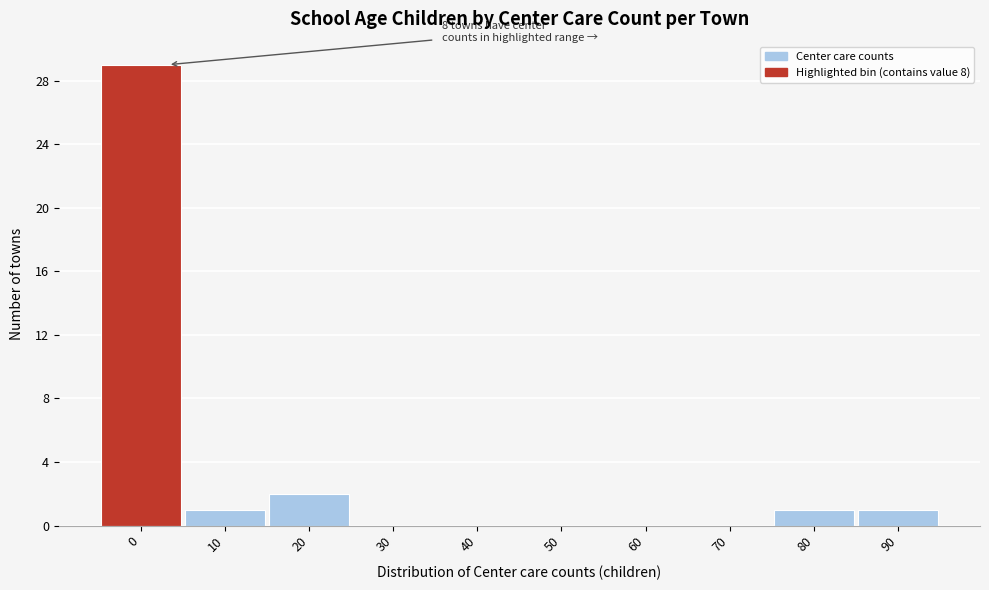

Reading left to right, what are all the values shown in this chart?

0=29	10=1	20=2	30=0	40=0	50=0	60=0	70=0	80=1	90=1